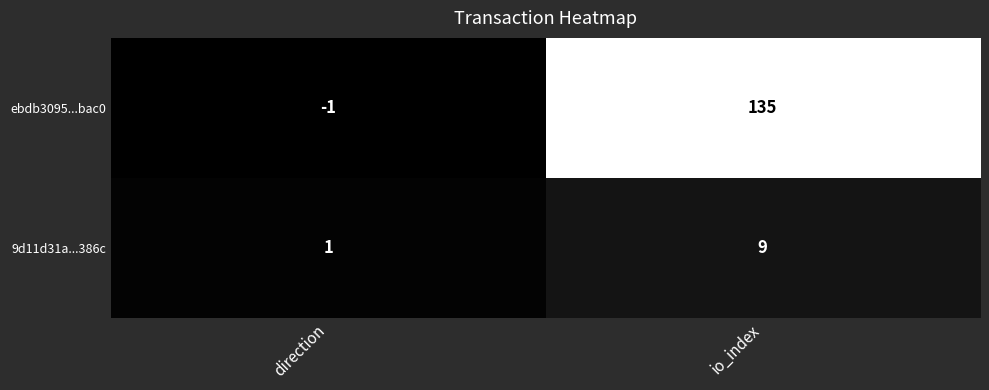

Which series changed the most between direction and io_index?

ebdb3095...bac0